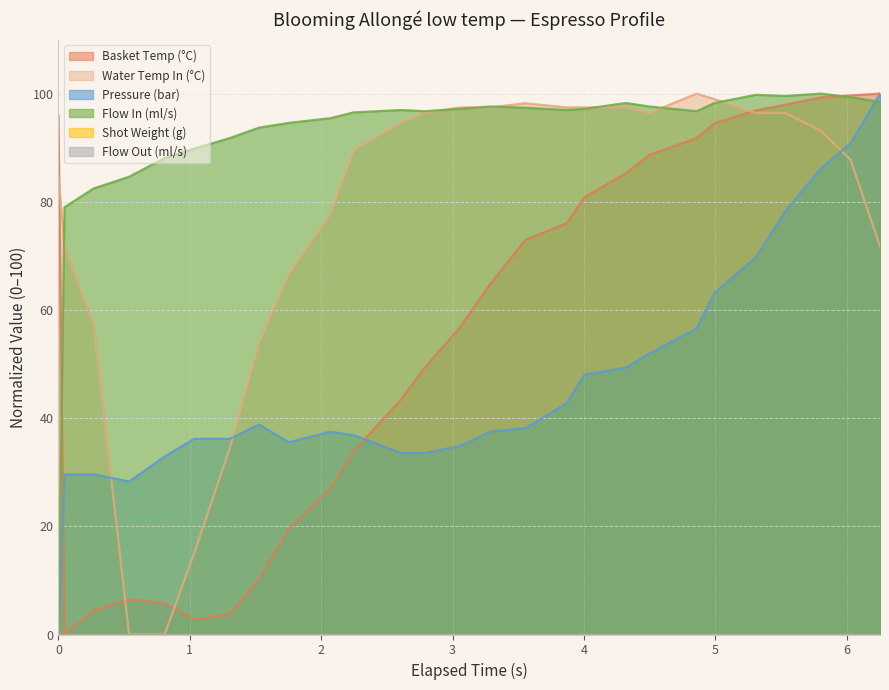

Count the number of categories in the chart.

27